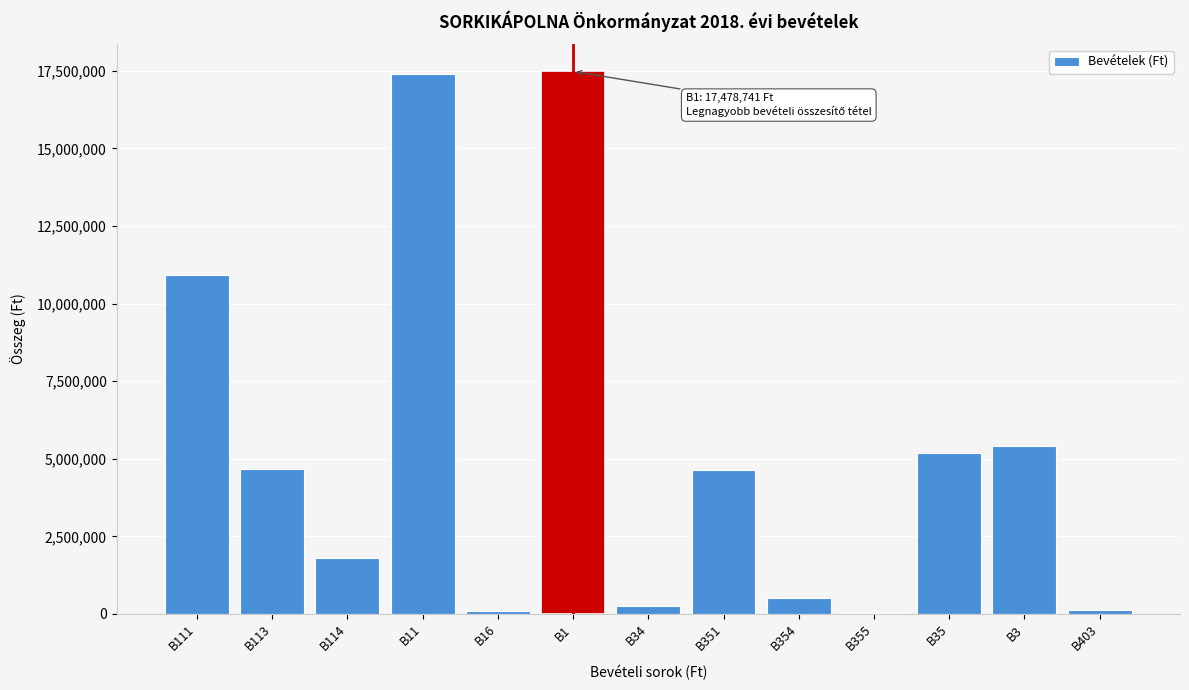

What is the maximum value shown in the chart?

17478741